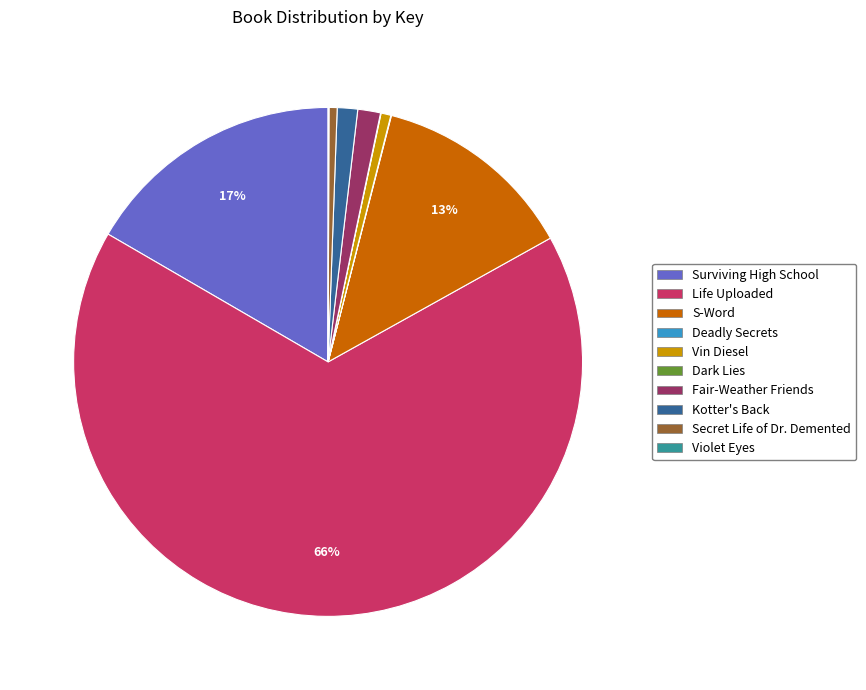

True or false: S-Word accounts for 1% of the total.

False